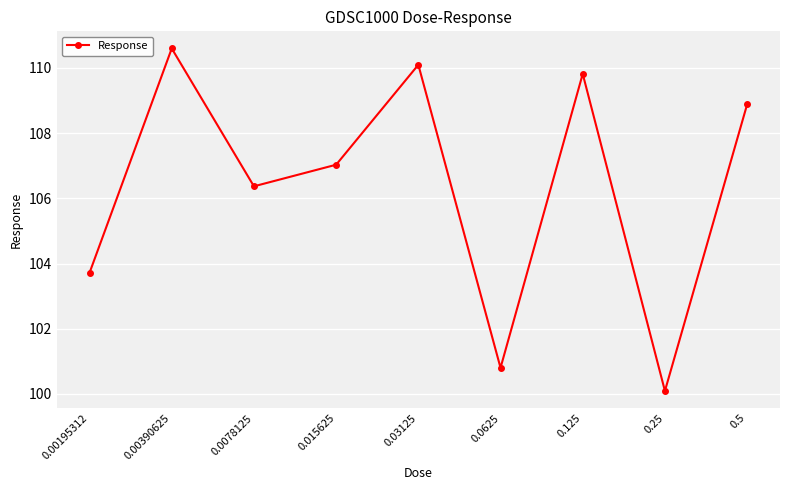

Reading left to right, what are all the values shown in this chart?

103.7	110.6	106.4	107.0	110.1	100.8	109.8	100.1	108.9